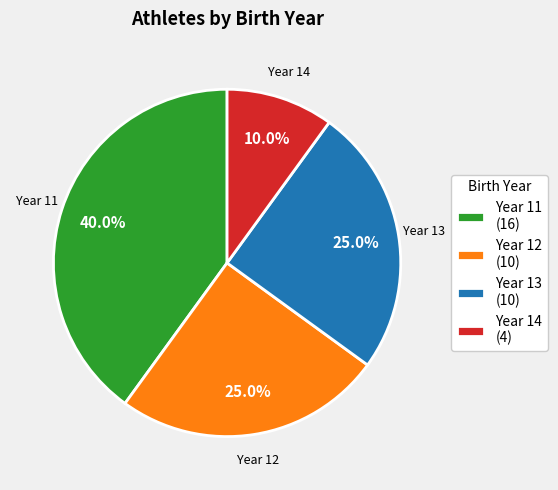

Does any single category account for the majority?

No